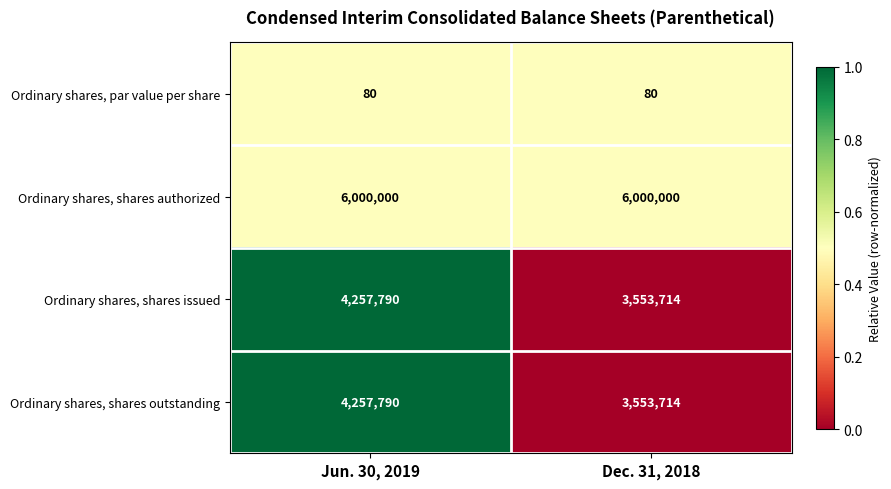

What is the average value of the Ordinary shares, shares outstanding series?

3905752